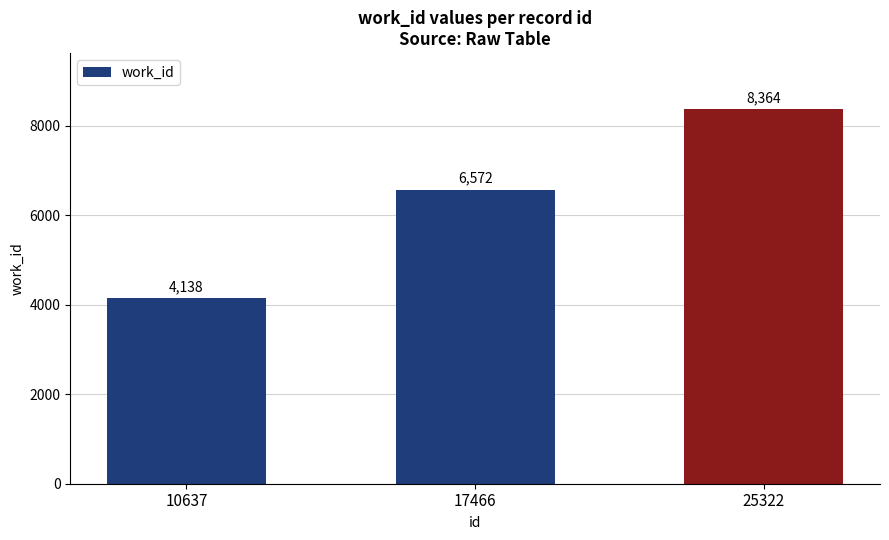

How many series are shown in this chart?

1